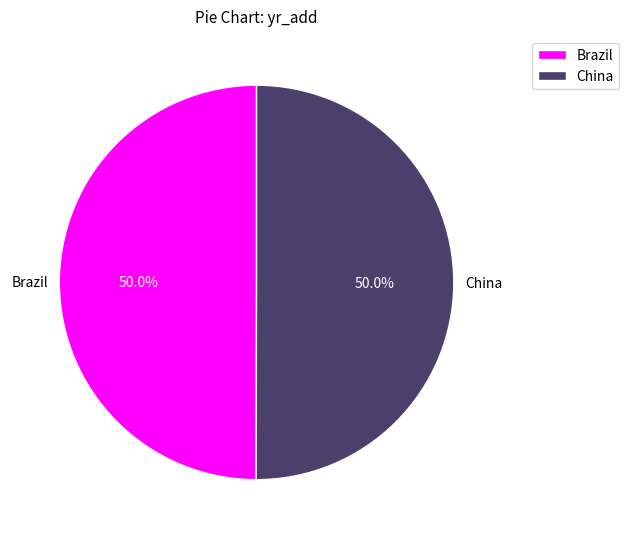

What is the ratio of the value at China to the value at Brazil?

1.0